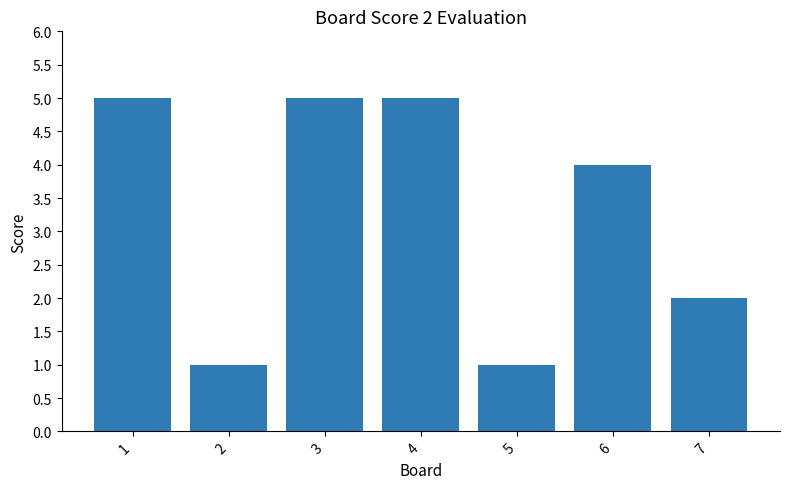

What is the maximum value shown in the chart?

5